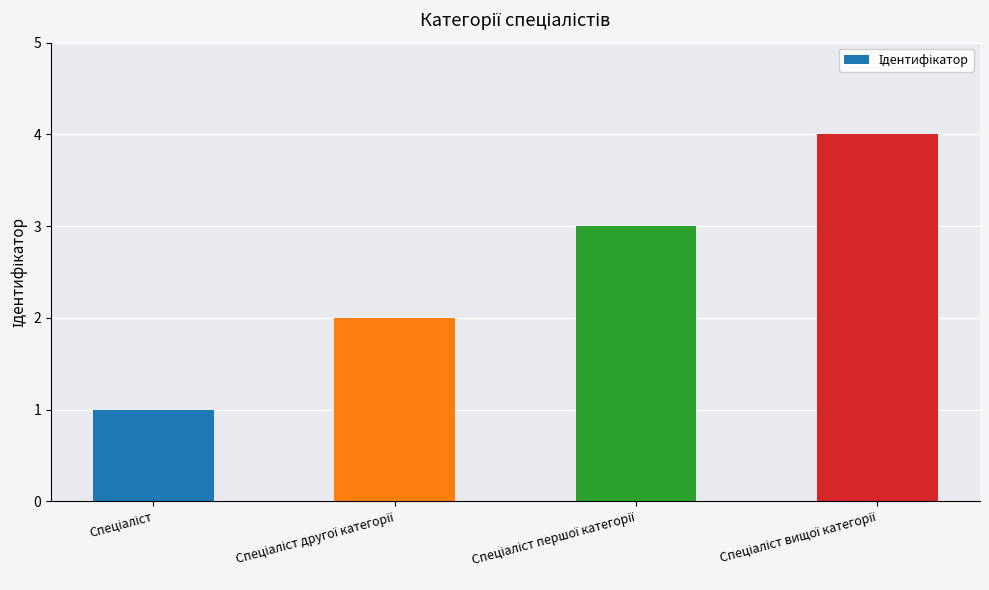

What is the greatest value displayed?

4